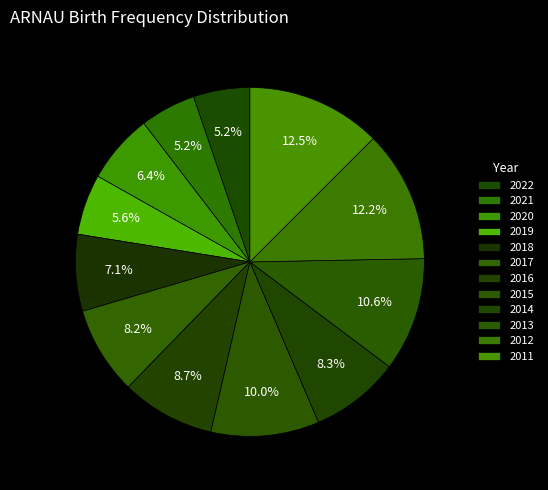

The 2014 slice represents 8% of the pie. True or false?

True